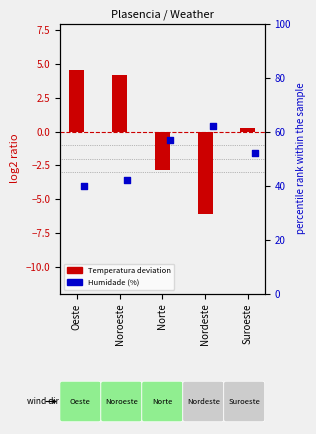

What is the total value across all series at Suroeste?

52.3